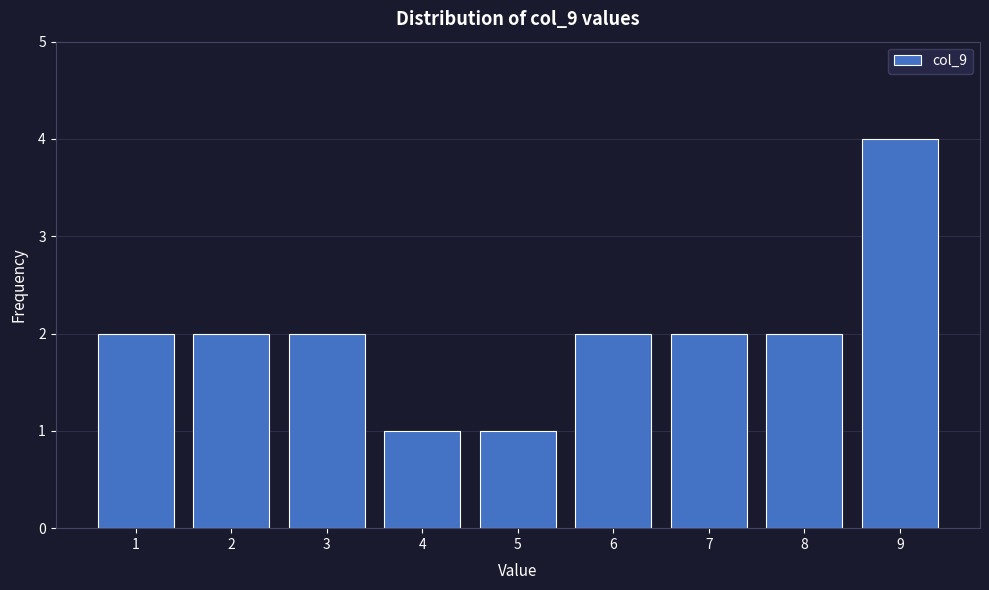

How tall is the bar that spans 4.5 to 5.5 on the x-axis? The values are not printed on the chart, so give them approximately, as read against the axis.

1